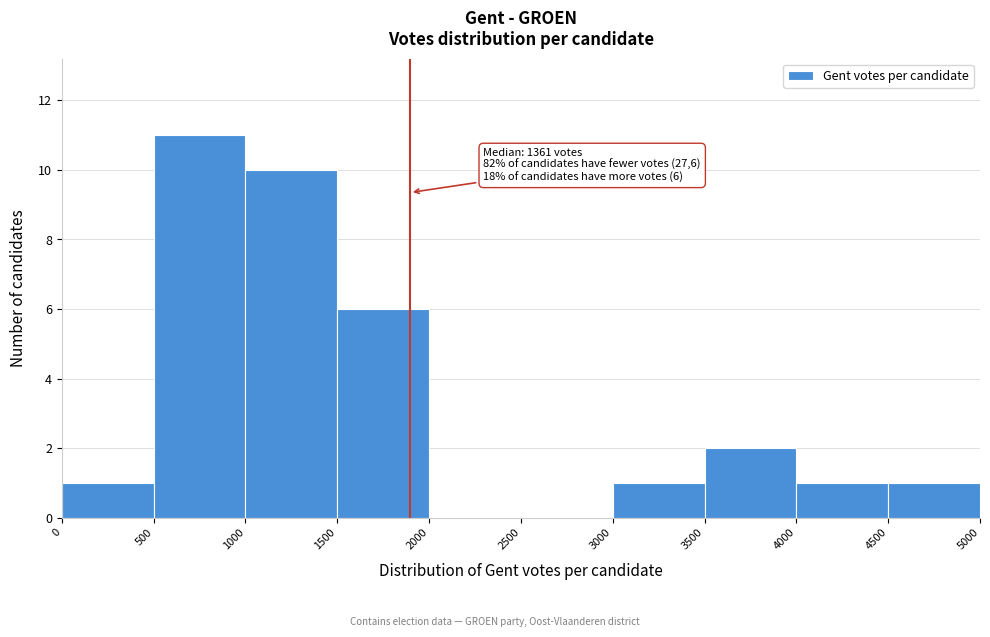

Over which range of the x-axis is the bar tallest?

500 to 1000